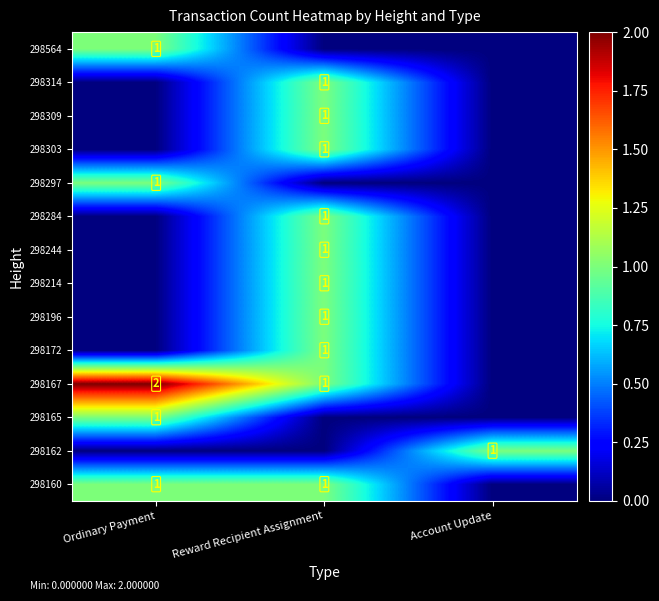

At which category is the sum across all series the highest?

Reward Recipient Assignment